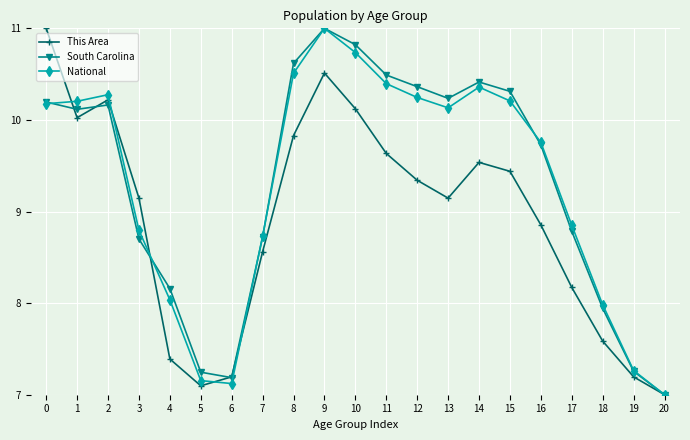

What is the highest value of the This Area series?

11.0